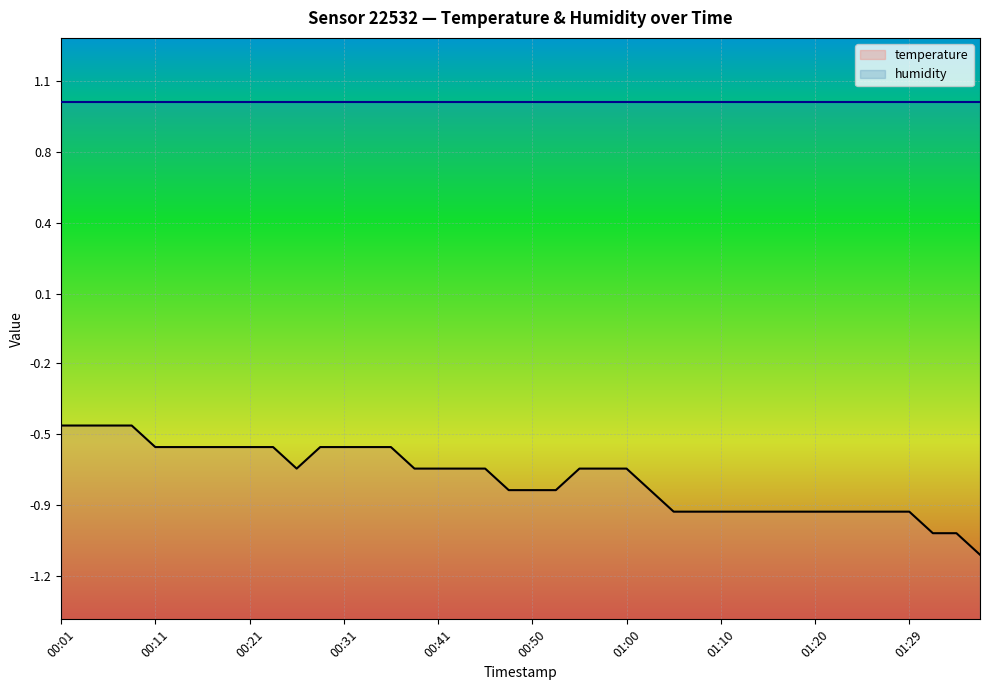

What are all the series names shown in the legend?

temperature, humidity